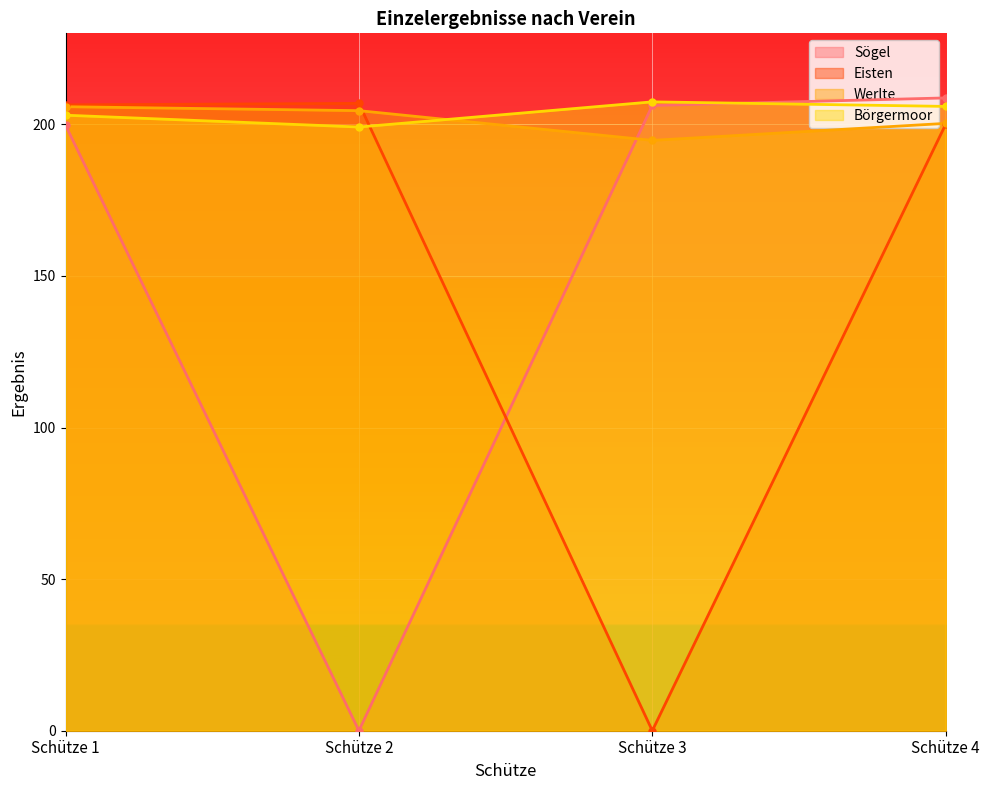

Reading right to left, transcribe all the data shown in this chart.

Sögel: 208.7	206.2	0.0	199.7
Eisten: 200.0	0.0	206.9	206.4
Werlte: 200.3	194.7	204.5	205.8
Börgermoor: 205.9	207.4	199.1	203.0